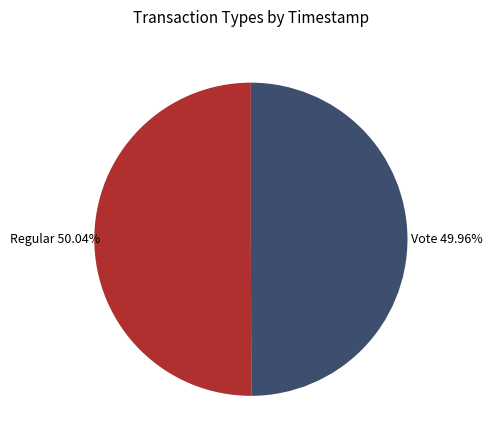

Approximately how many times larger is the value at Vote compared to Regular?

1.0